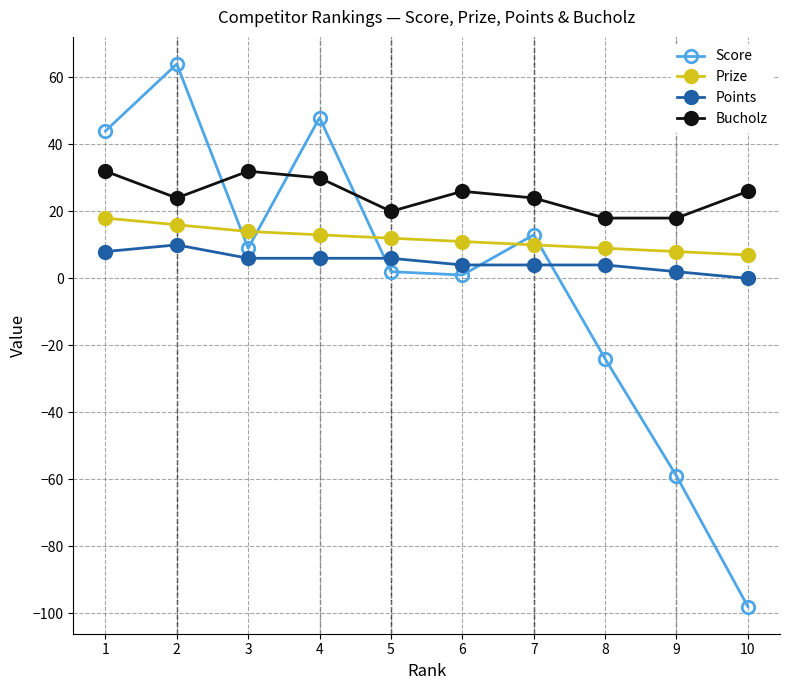

What is the smallest value displayed?

-98